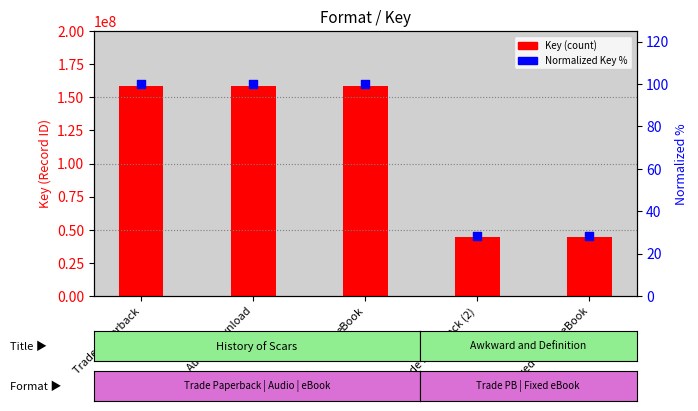

Which series reaches the minimum Y coordinate?

Normalized %